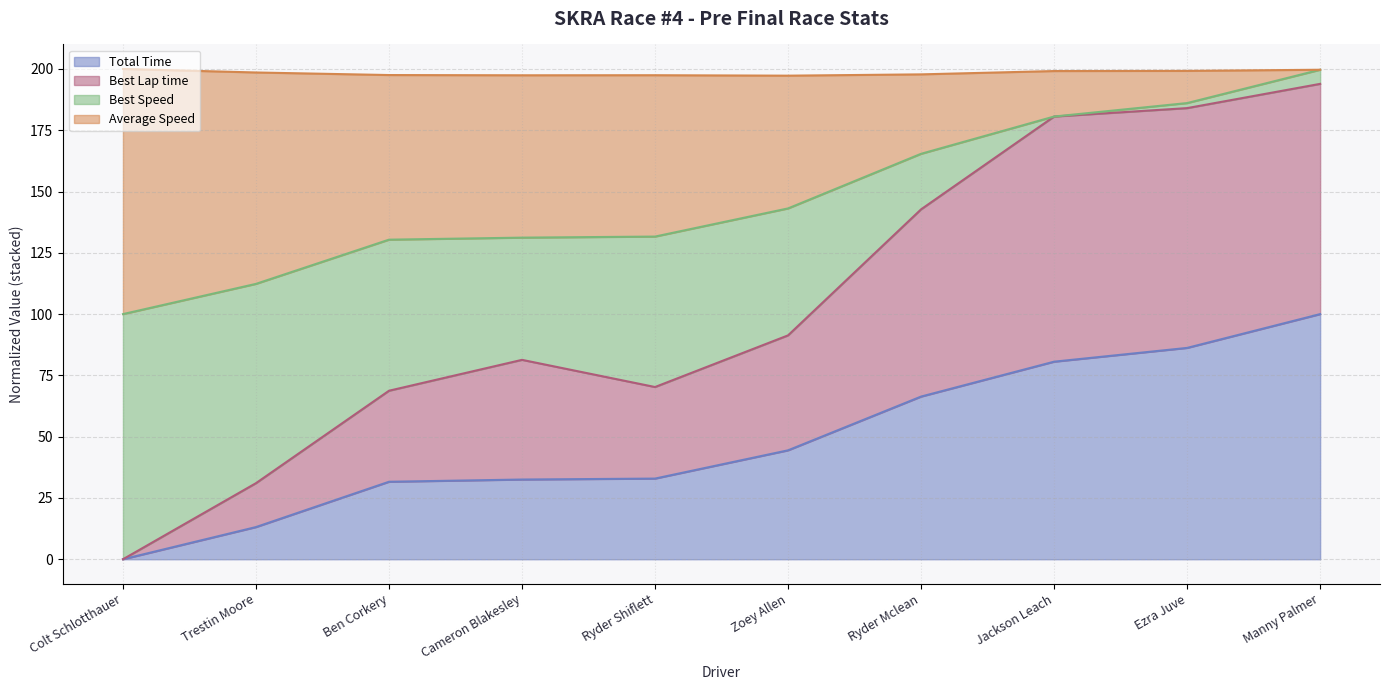

True or false: Average Speed and Best Lap time intersect in this chart.

False